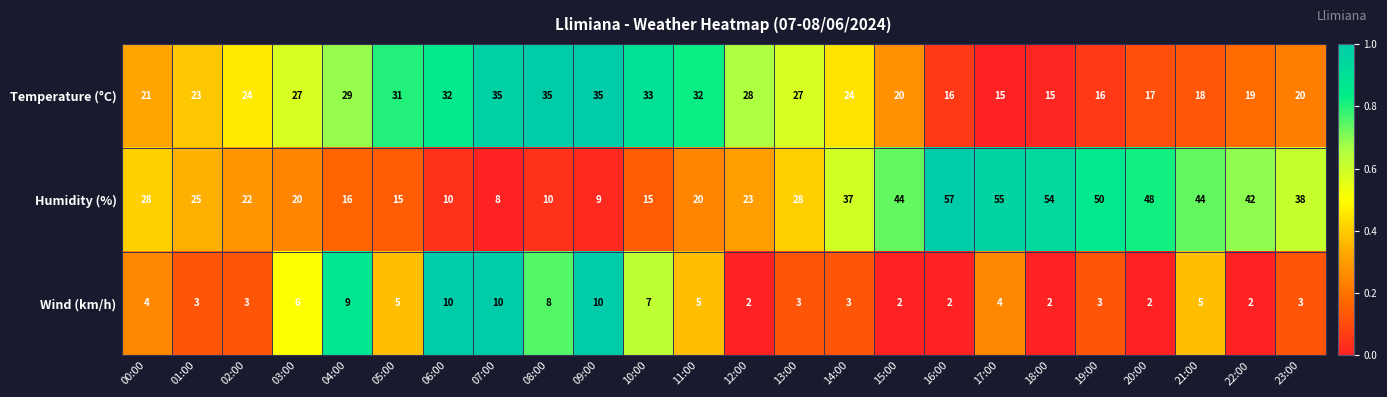

What is the difference between the maximum and minimum values in the Wind (km/h) series?

8